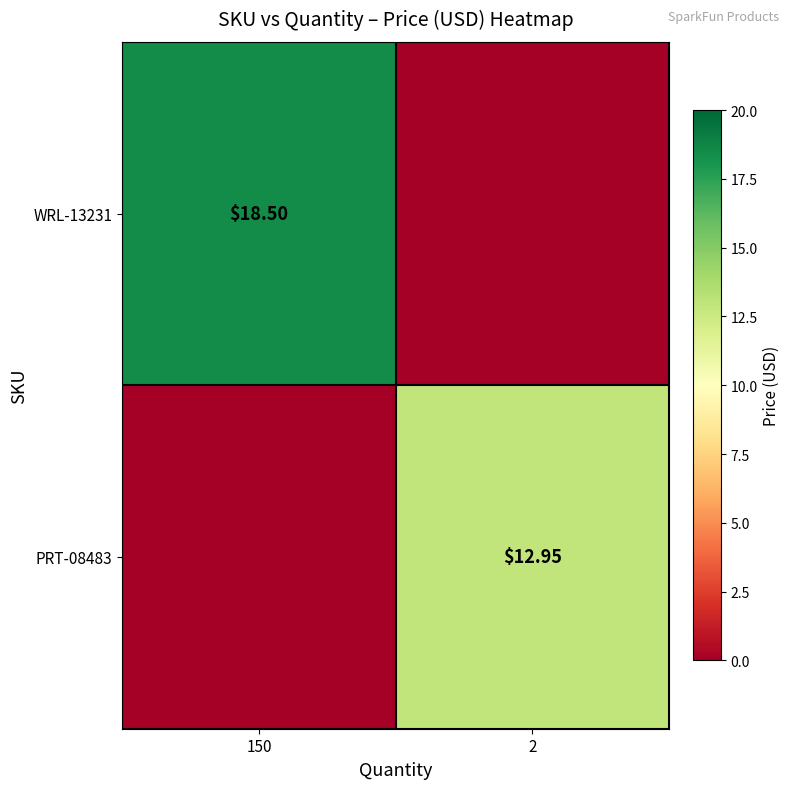

Is the value of WRL-13231 at 150 greater than the value of PRT-08483 at 2?

Yes